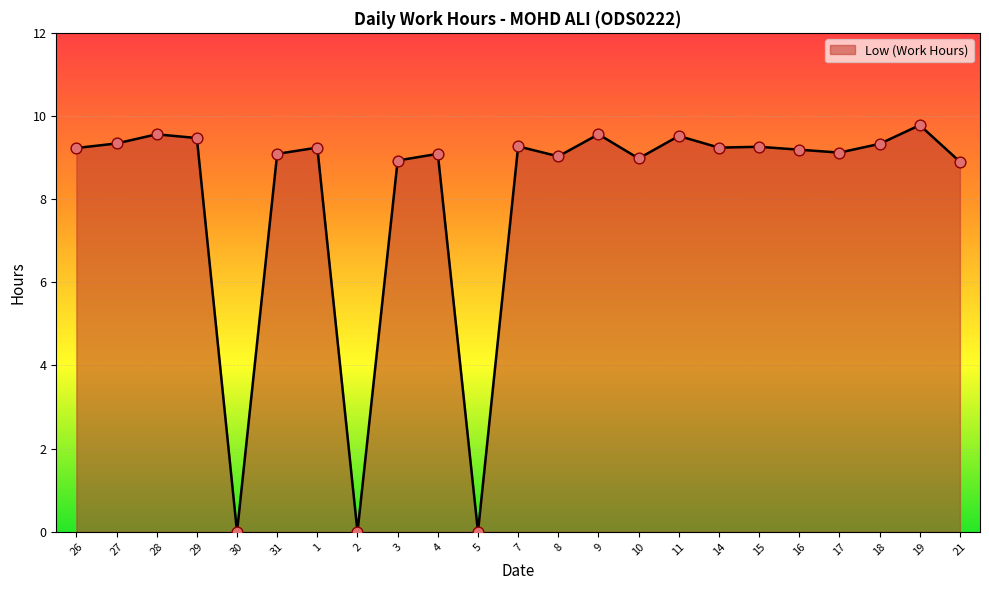

What is the change in value from 10 to 16?

+0.2